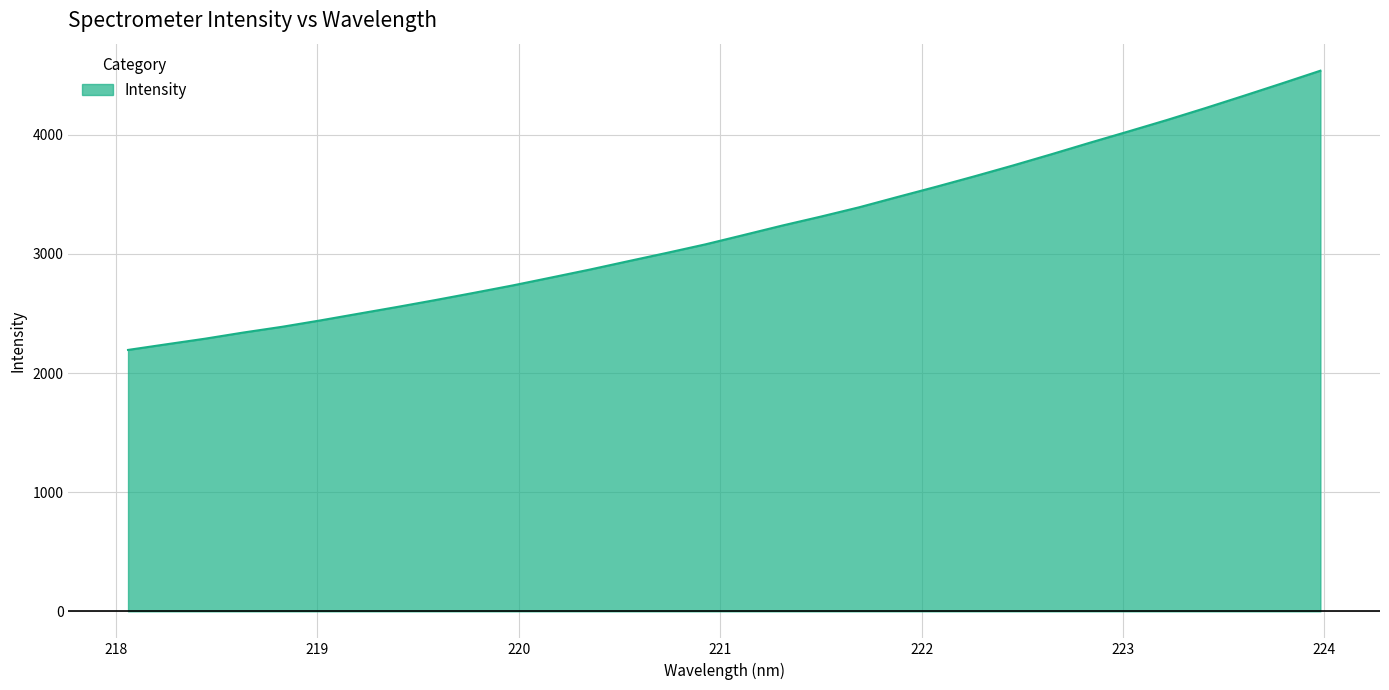

What is the difference between the maximum and minimum values?

2343.8